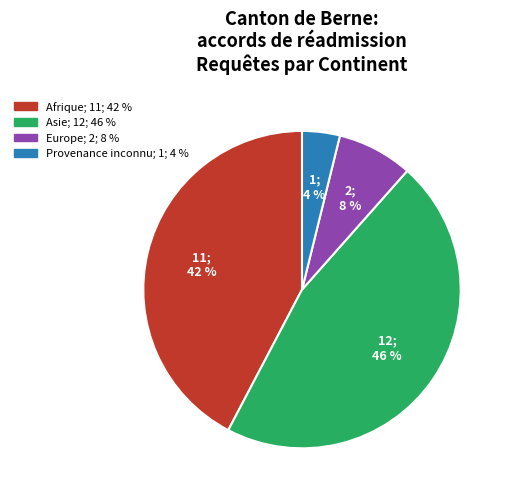

Is there a majority slice in this chart?

No